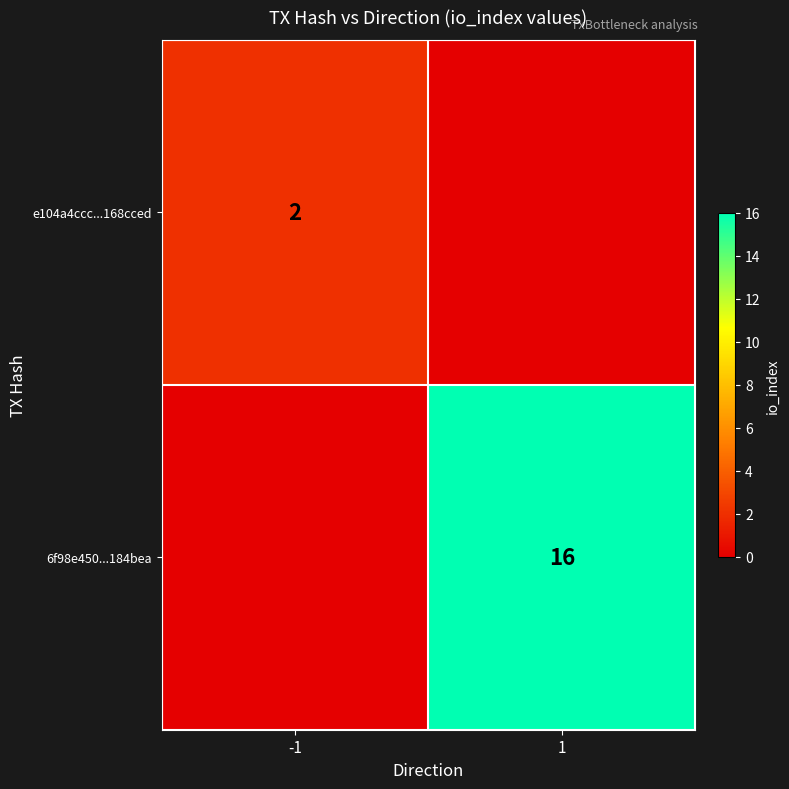

Which has a higher value, 1 or -1?

-1